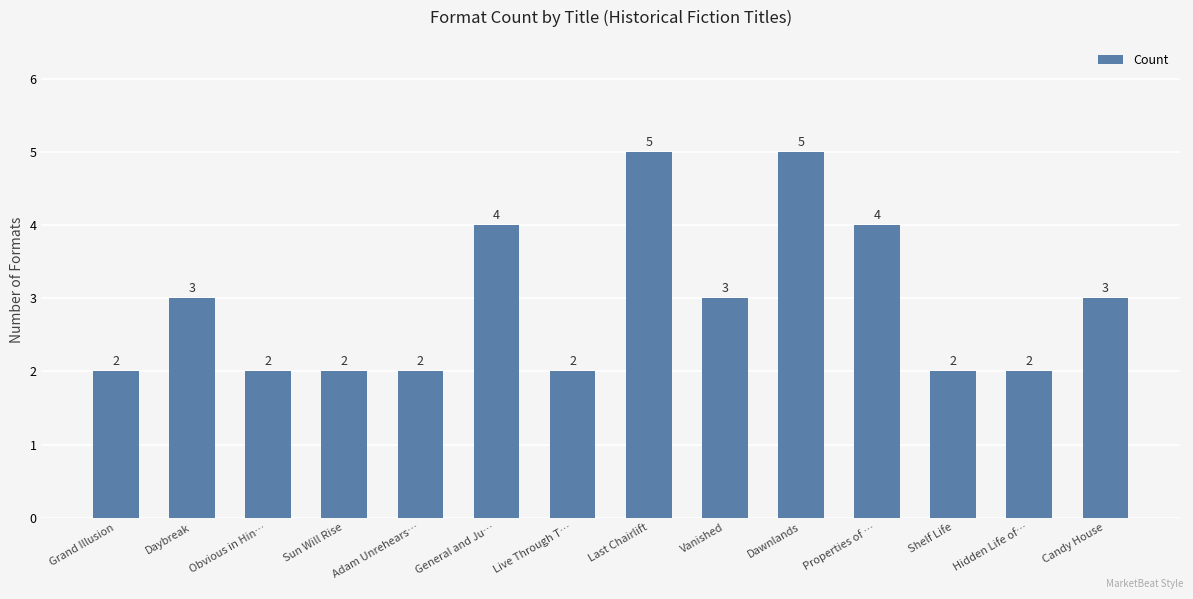

How many values are between 2 and 4?

12